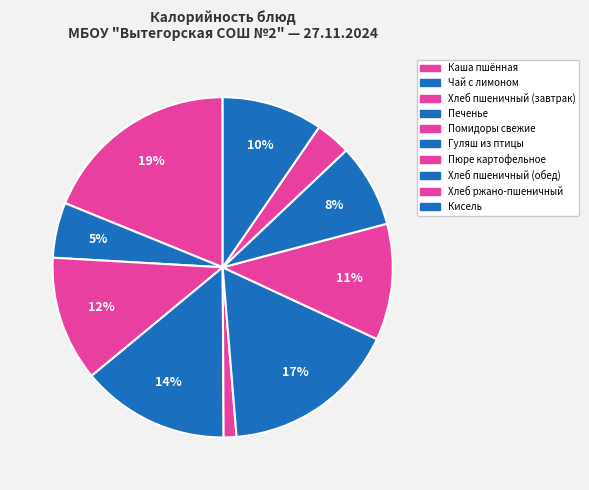

Is Хлеб пшеничный (завтрак) the majority of the pie?

No